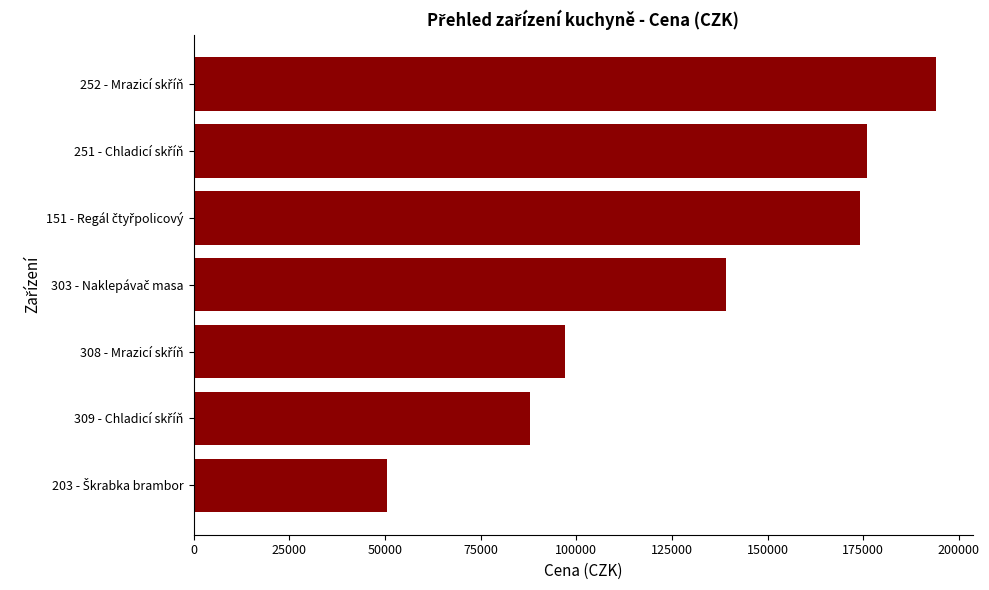

What is the average value?

131220